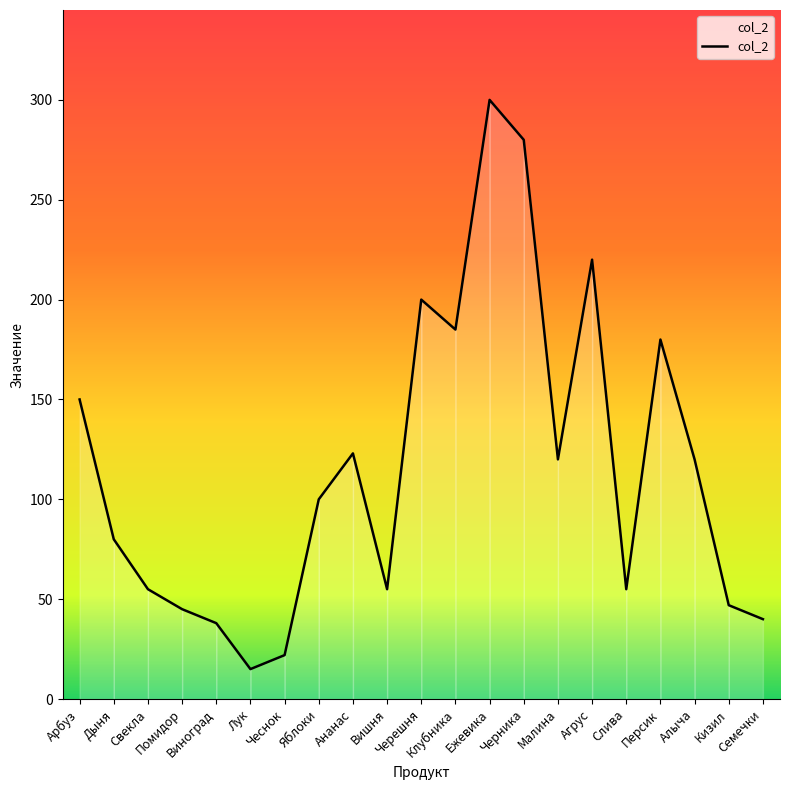

Reading left to right, transcribe all the data shown in this chart.

Арбуз=150	Дыня=80	Свекла=55	Помидор=45	Виноград=38	Лук=15	Чеснок=22	Яблоки=100	Ананас=123	Вишня=55	Черешня=200	Клубника=185	Ежевика=300	Черника=280	Малина=120	Агрус=220	Слива=55	Персик=180	Алыча=120	Кизил=47	Семечки=40